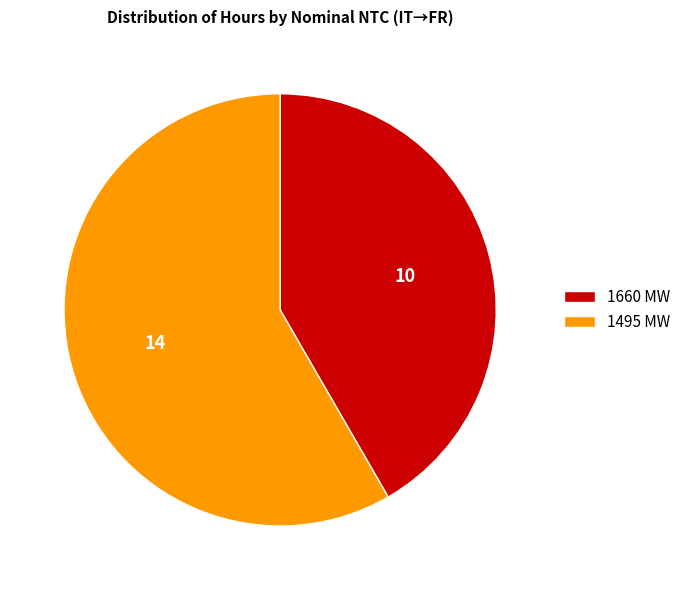

Is there any slice that represents more than half of the pie?

Yes